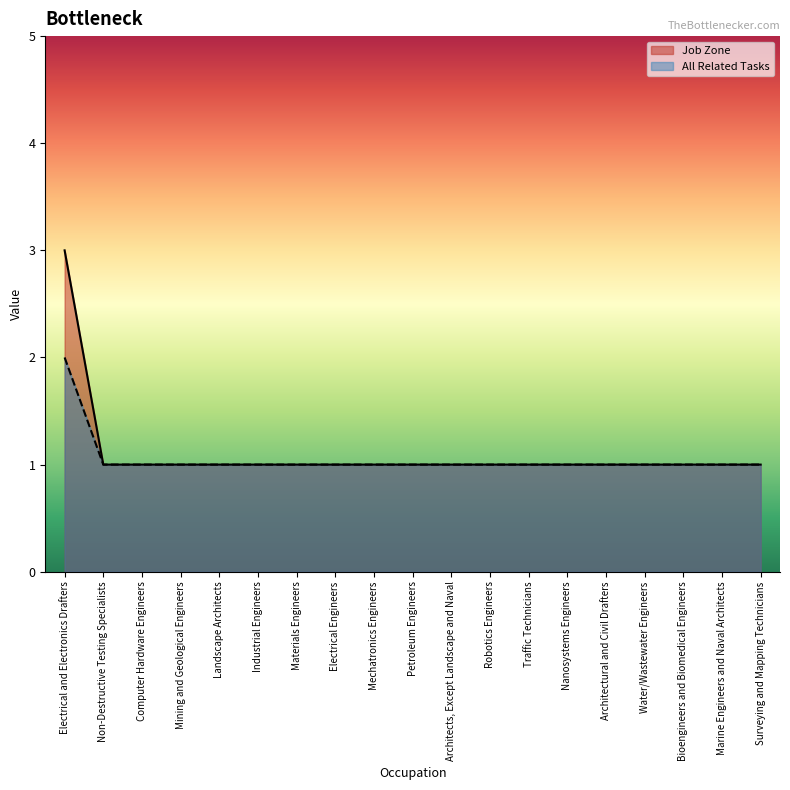

Read the All Related Tasks value at Landscape Architects.

1